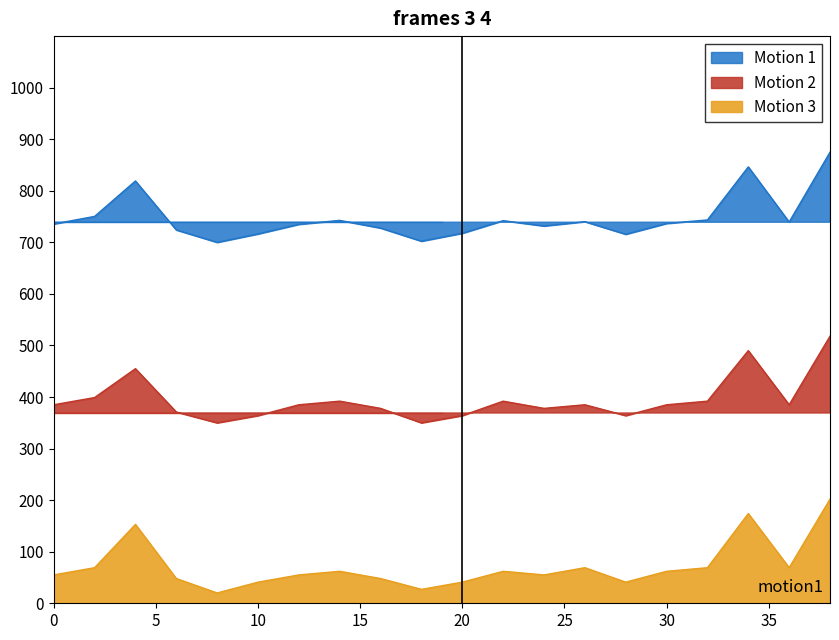

What is the difference between the maximum and minimum values in the intensity(dBm) series?

174.9